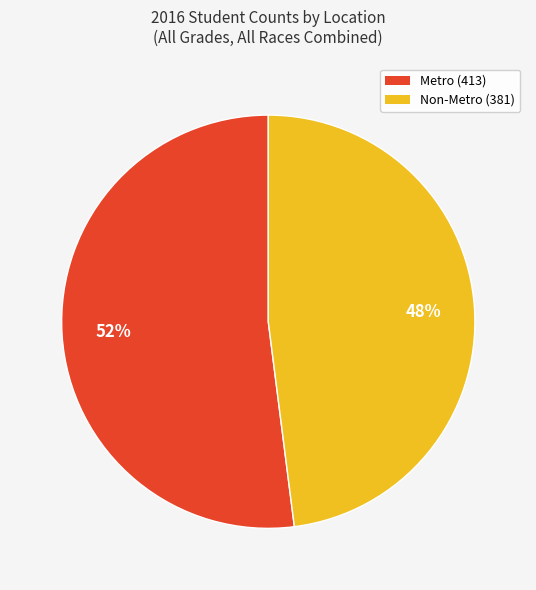

The Metro slice represents 52% of the pie. True or false?

True